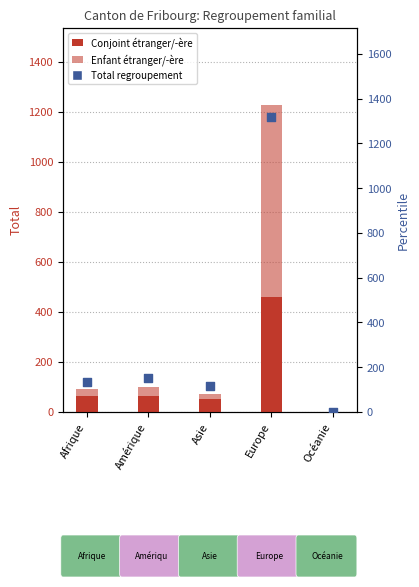

At how many categories does at least one series exceed 222?

1